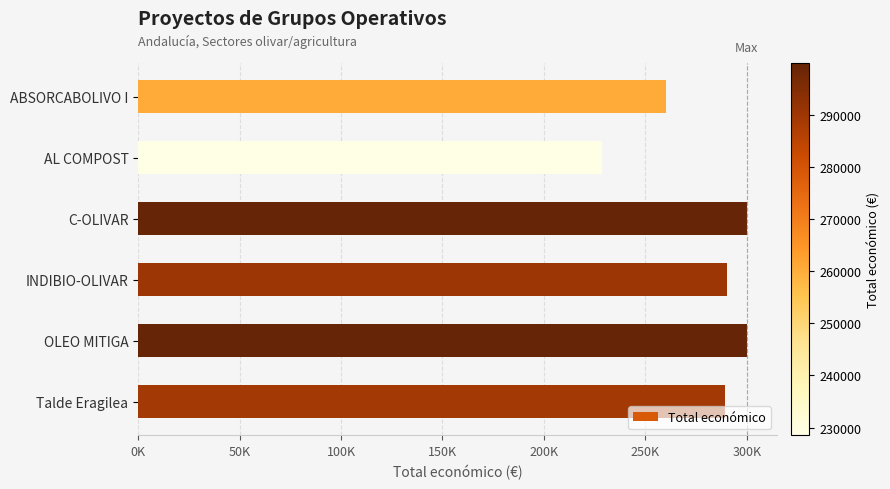

What is the minimum value shown in the chart?

228516.6